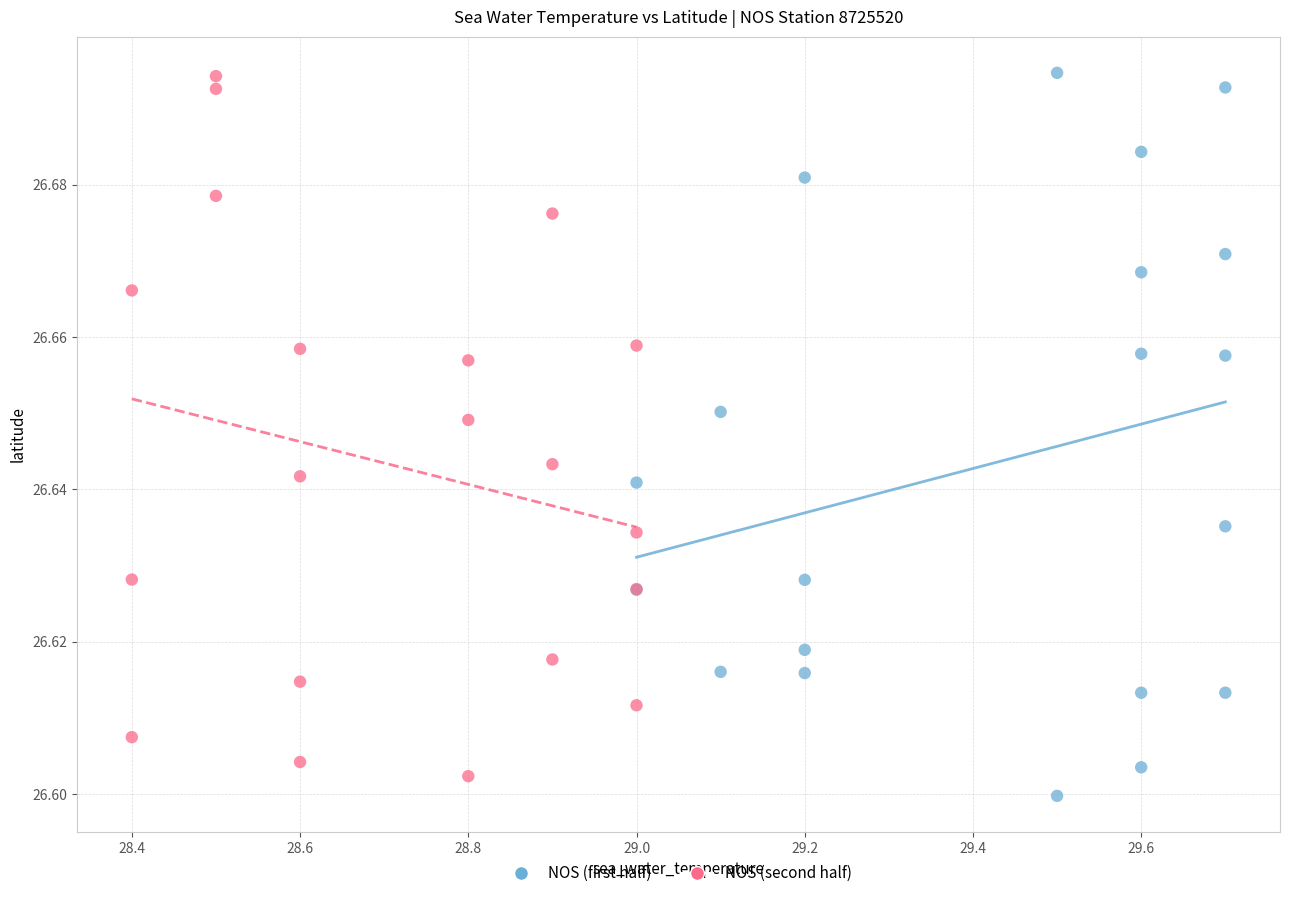

What are all the series names shown in the legend?

NOS (first half), NOS (second half)